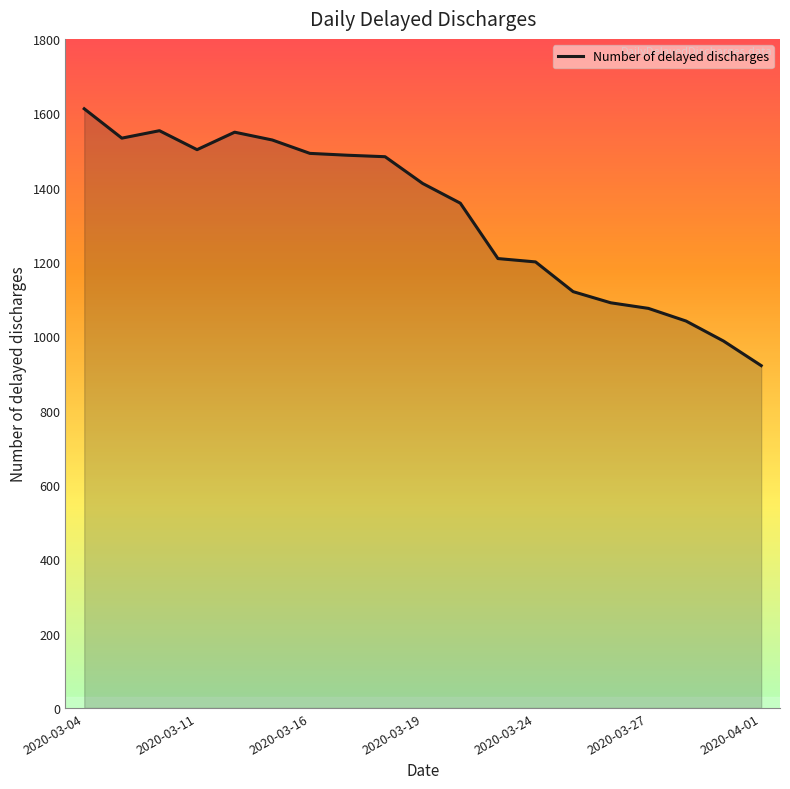

What is the smallest value displayed?

921